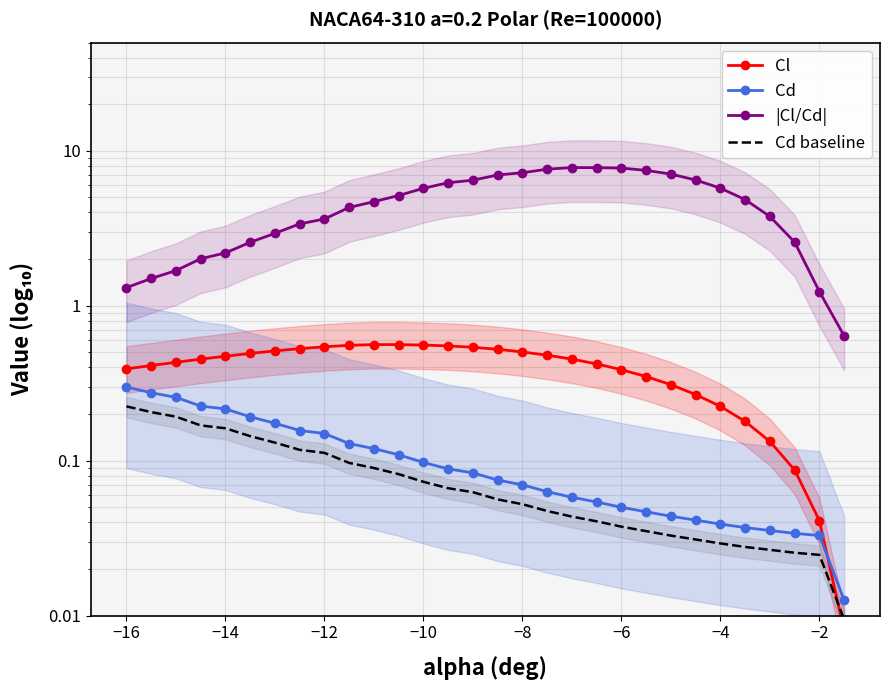

How many lines are shown in the chart?

4